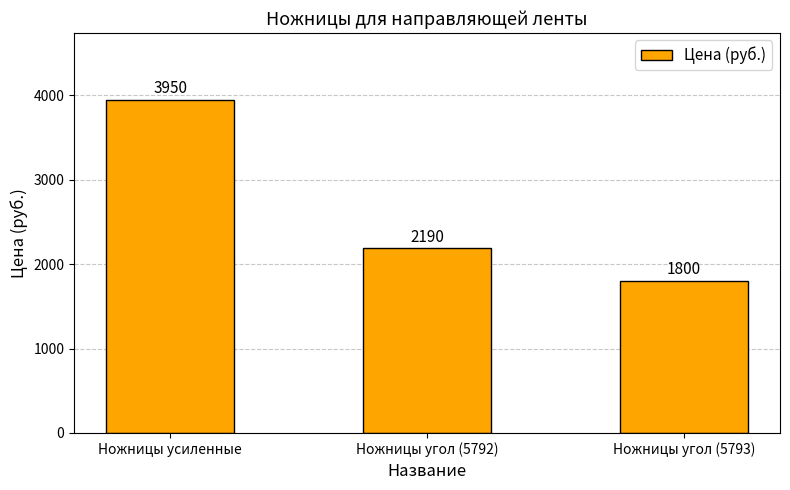

What is the change in value from Ножницы угол (5792) to Ножницы угол (5793)?

-390